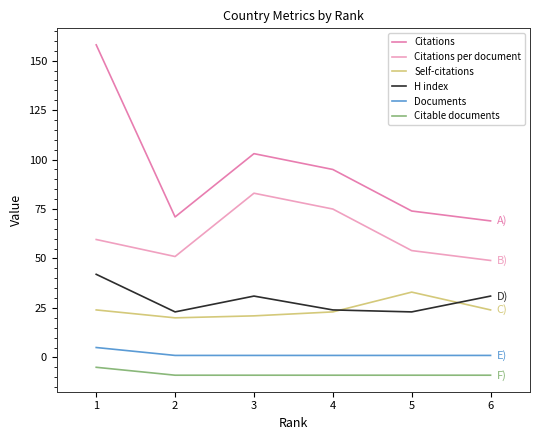

The Citations series shows 175.6 at 3. True or false?

False